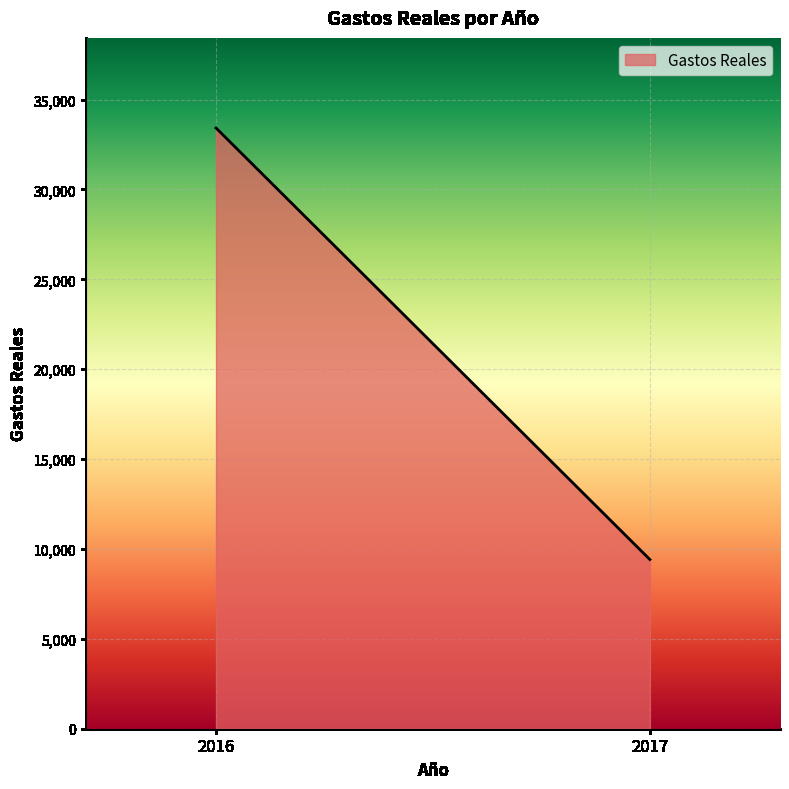

Is it true that the value at 2016 is 33417.6?

True